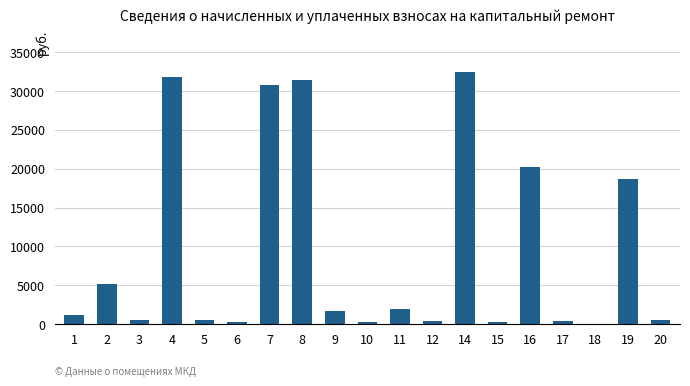

Between 10 and 14, which is larger?

14